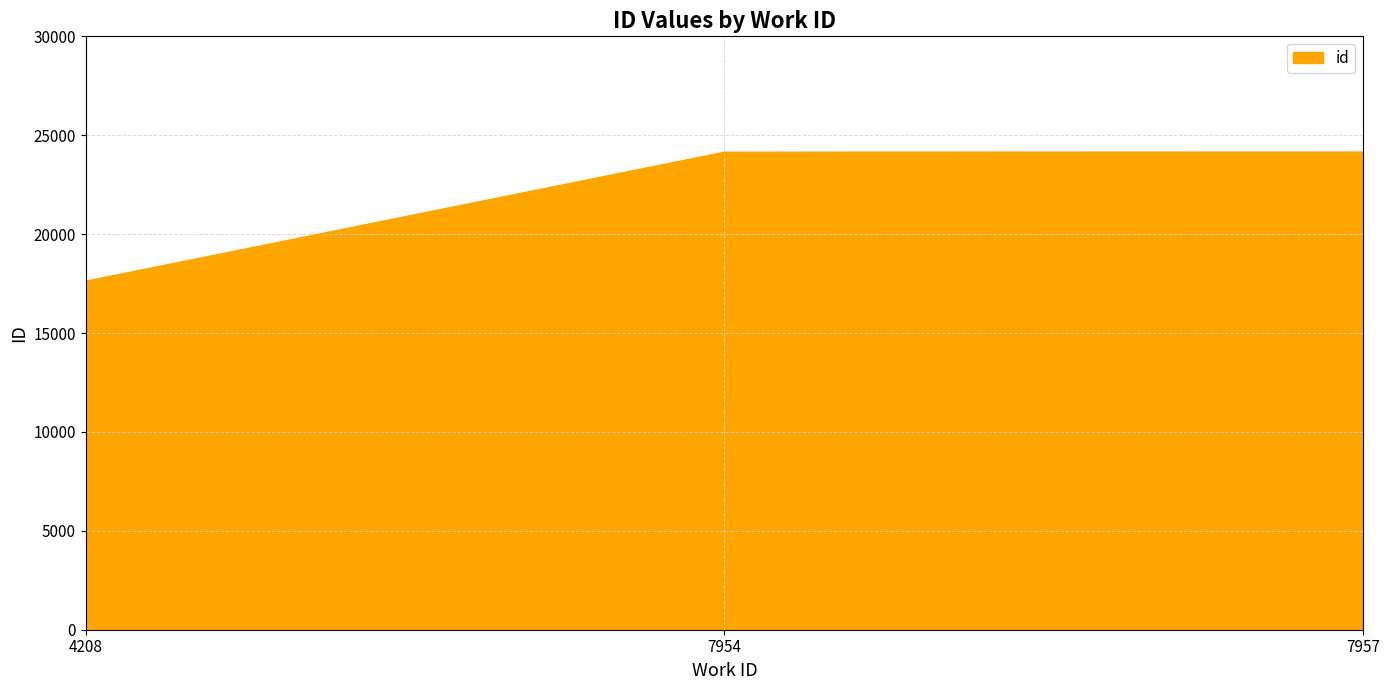

The value at 4208 is 28341. True or false?

False